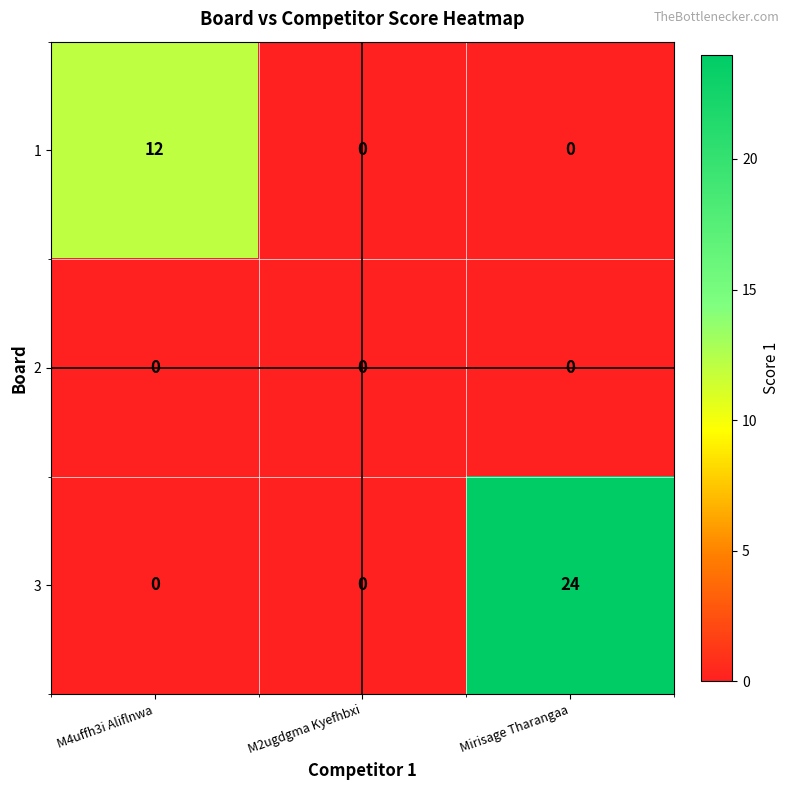

Rank the series by their maximum value, from highest to lowest.

3, 1, 2